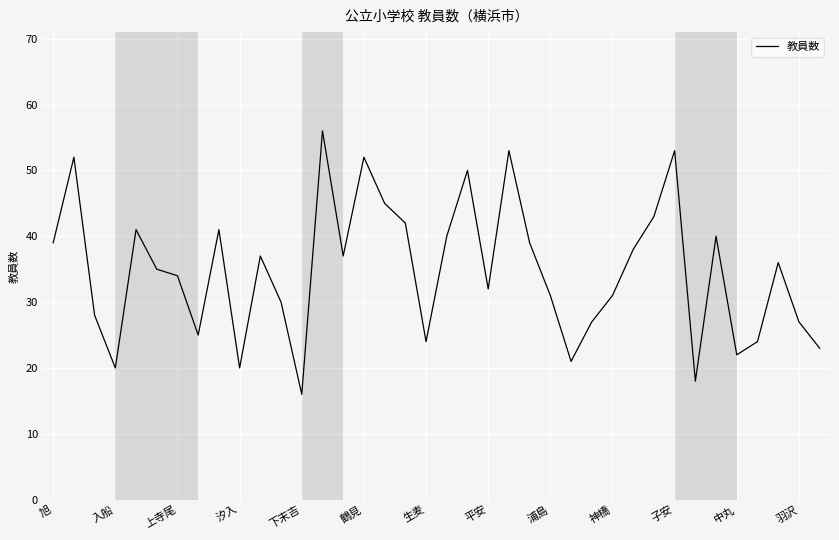

What is the greatest value displayed?

56